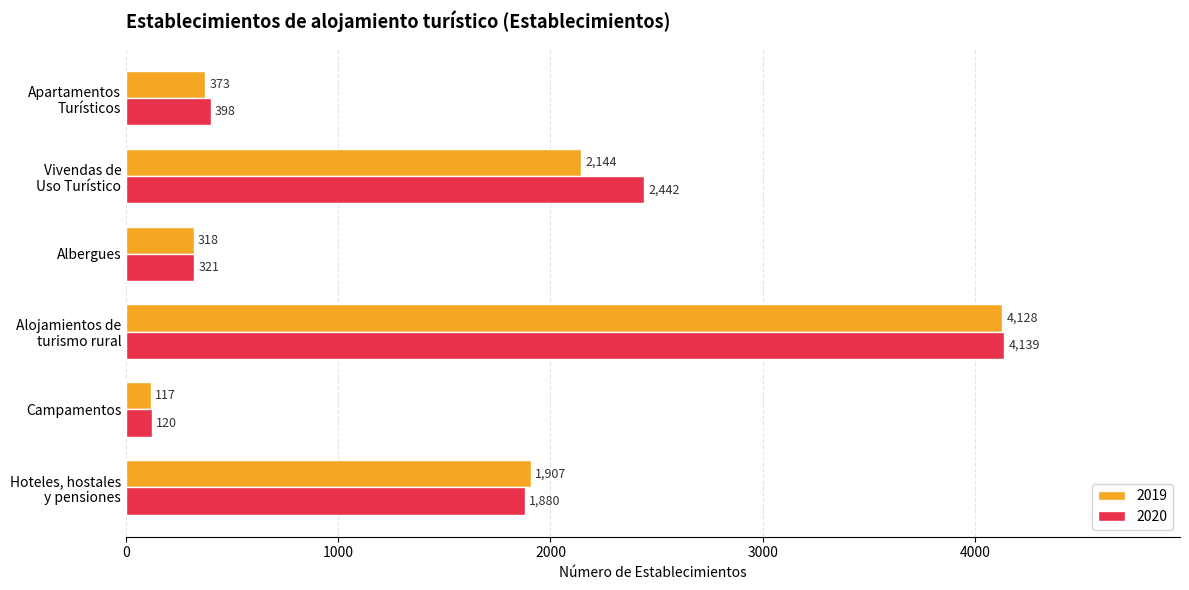

Count the number of categories in the chart.

6